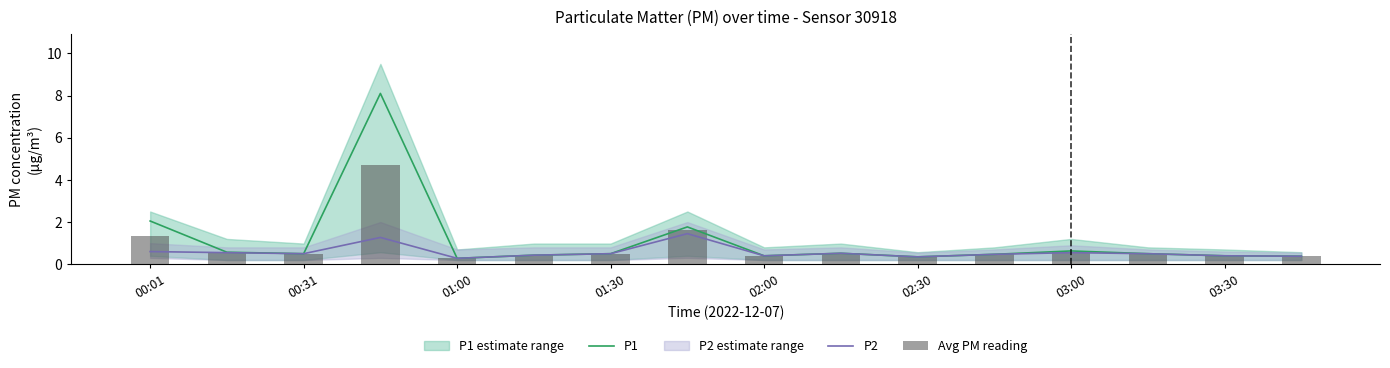

The value of P1 at 03:30 is 0.4. True or false?

True